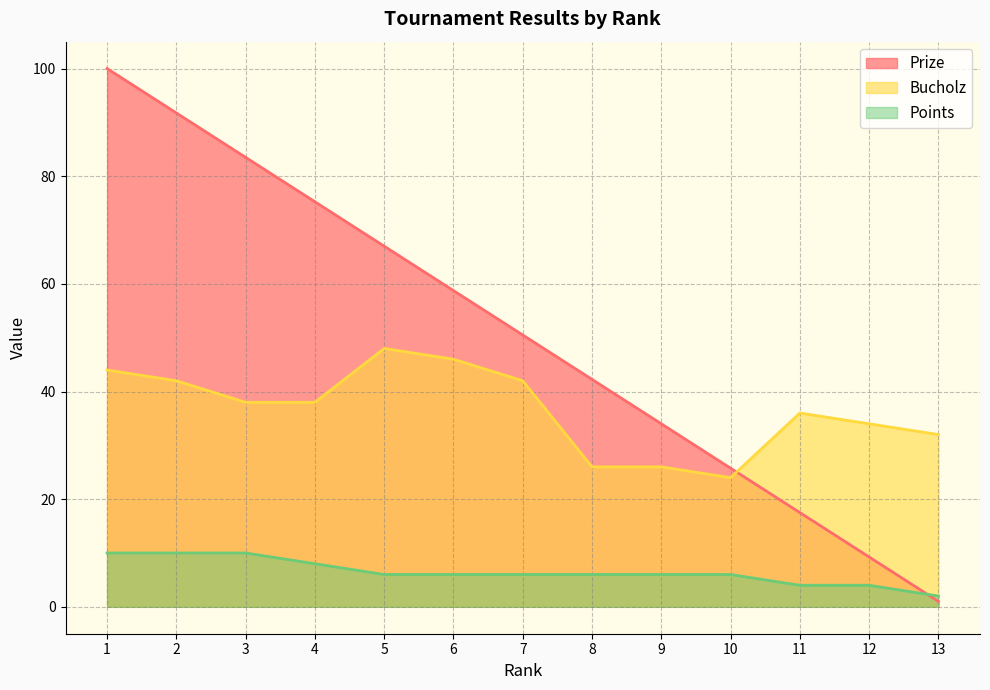

What is the difference between the second highest and minimum values in the Points series?

8.0